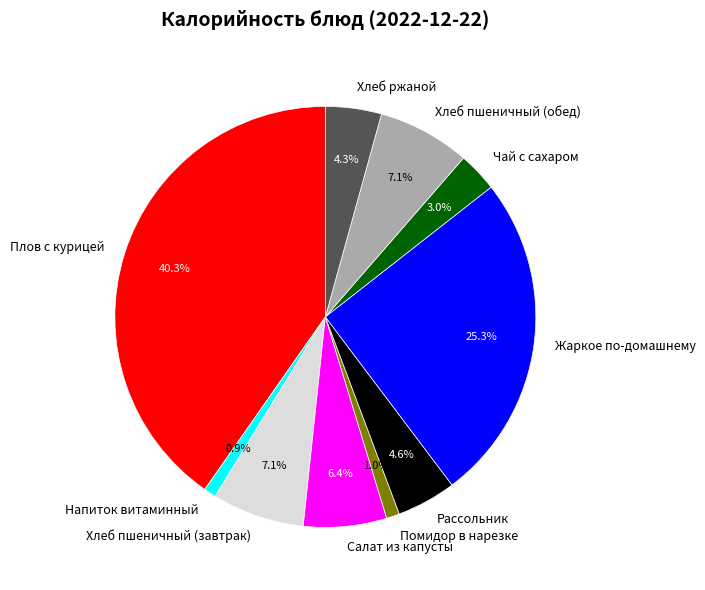

True or false: Жаркое по-домашнему accounts for 19% of the total.

False